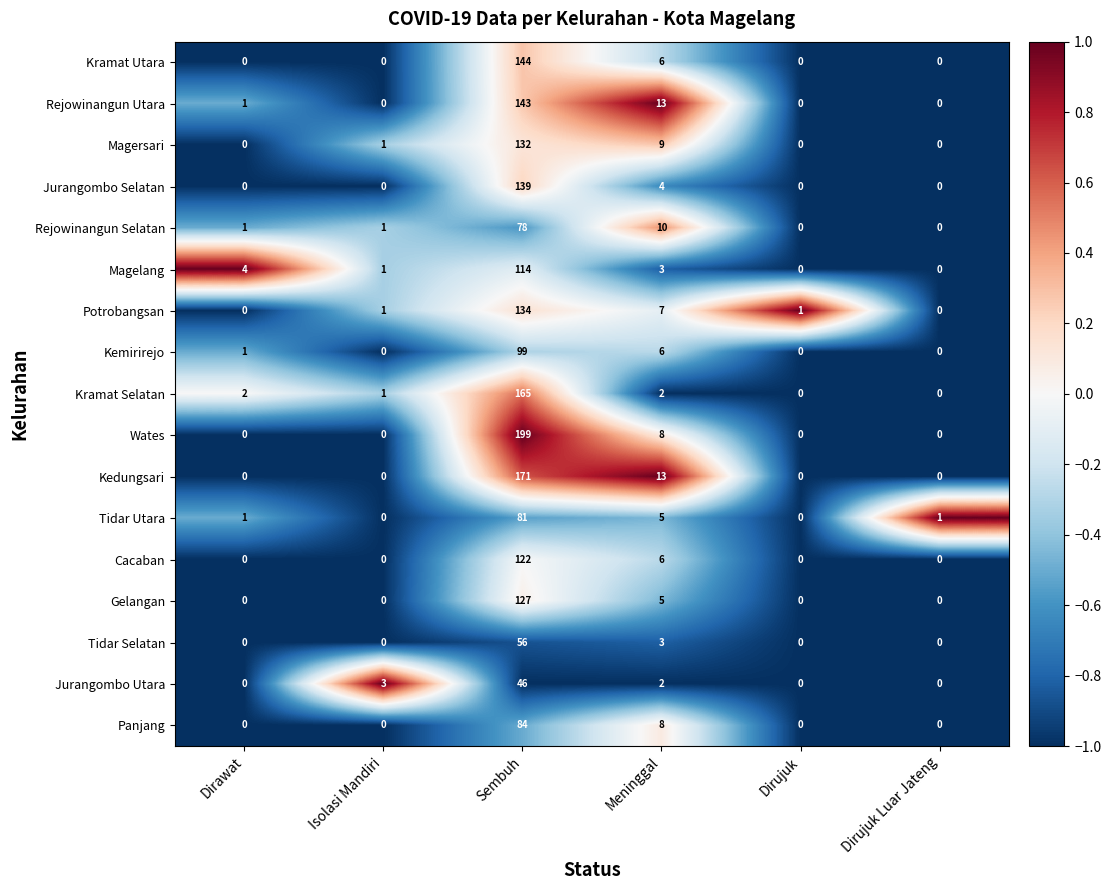

Which series changed the most between Isolasi Mandiri and Sembuh?

Wates